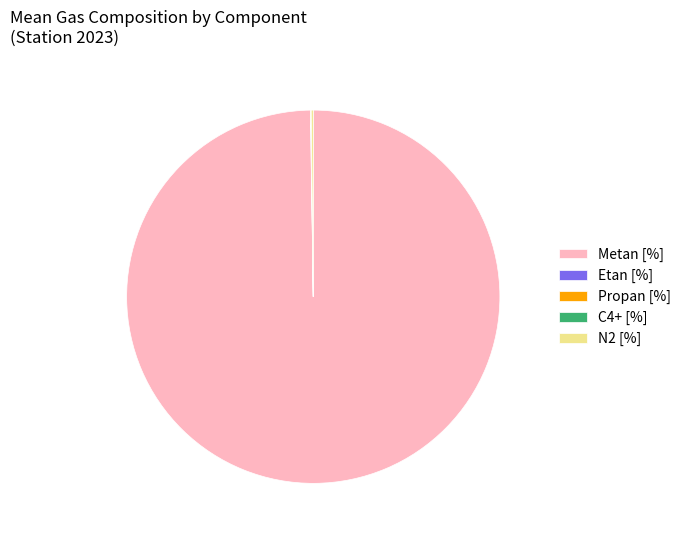

What is the largest slice in the pie chart?

Metan [%]